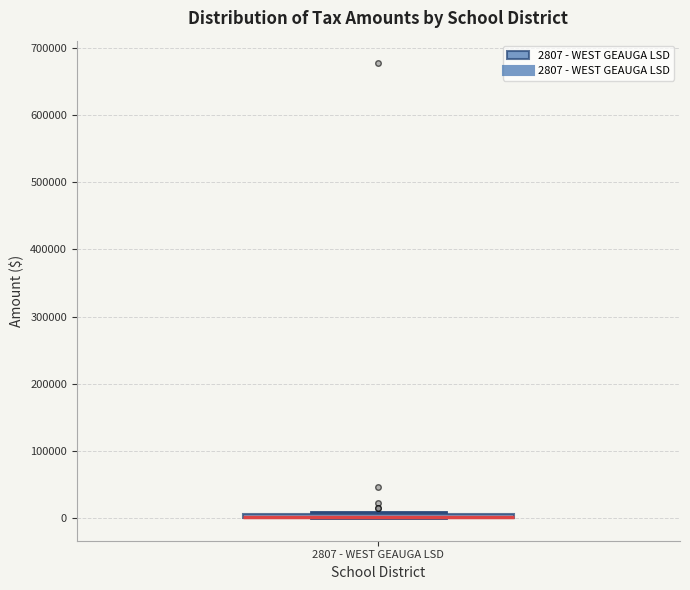

Where is the lower edge of the box for 2807 - WEST GEAUGA LSD on the y-axis? The values are not printed on the chart, so give them approximately, as read against the axis.

0